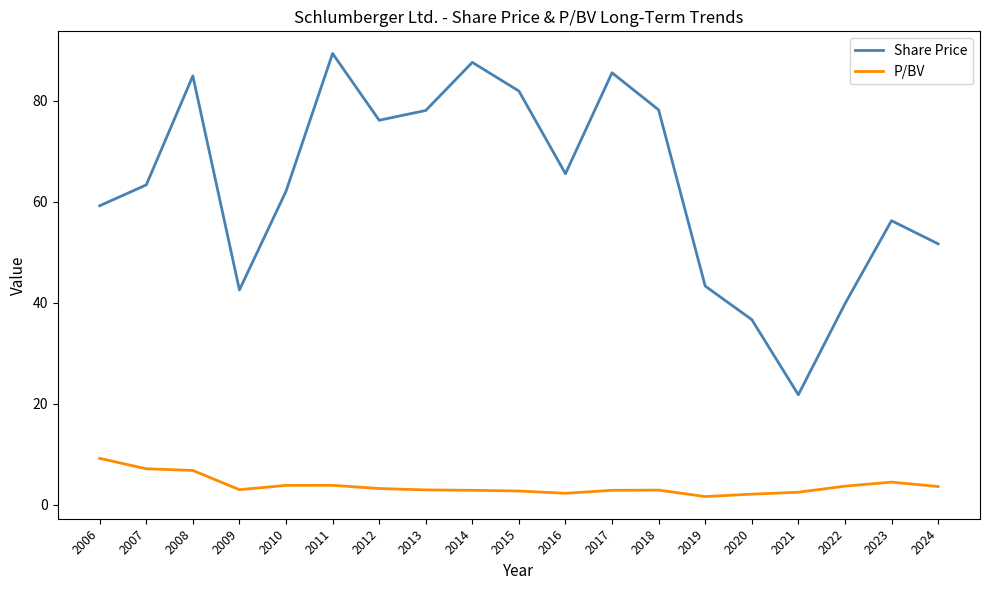

What is the difference between the Share Price values at 2008 and 2020?

48.2